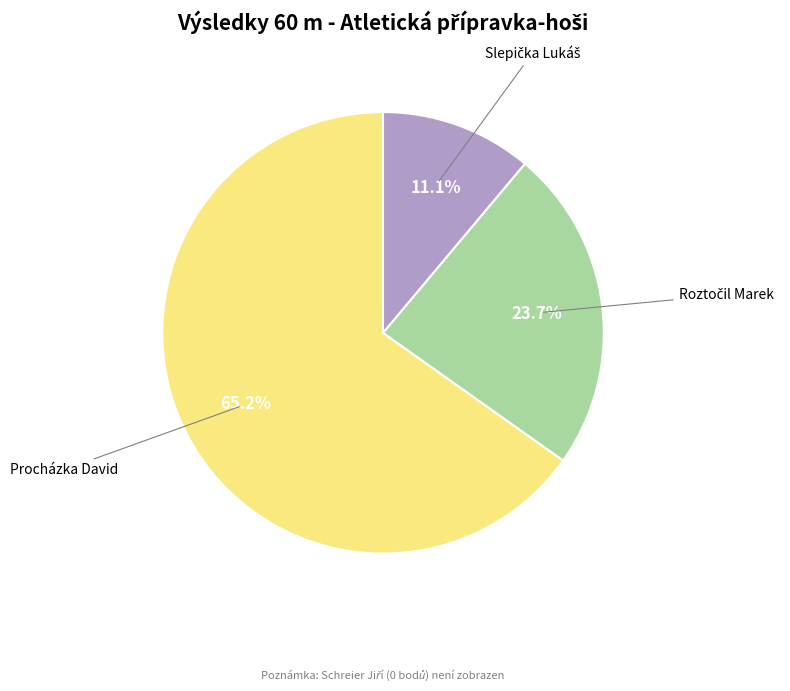

Is there any slice that represents more than half of the pie?

Yes